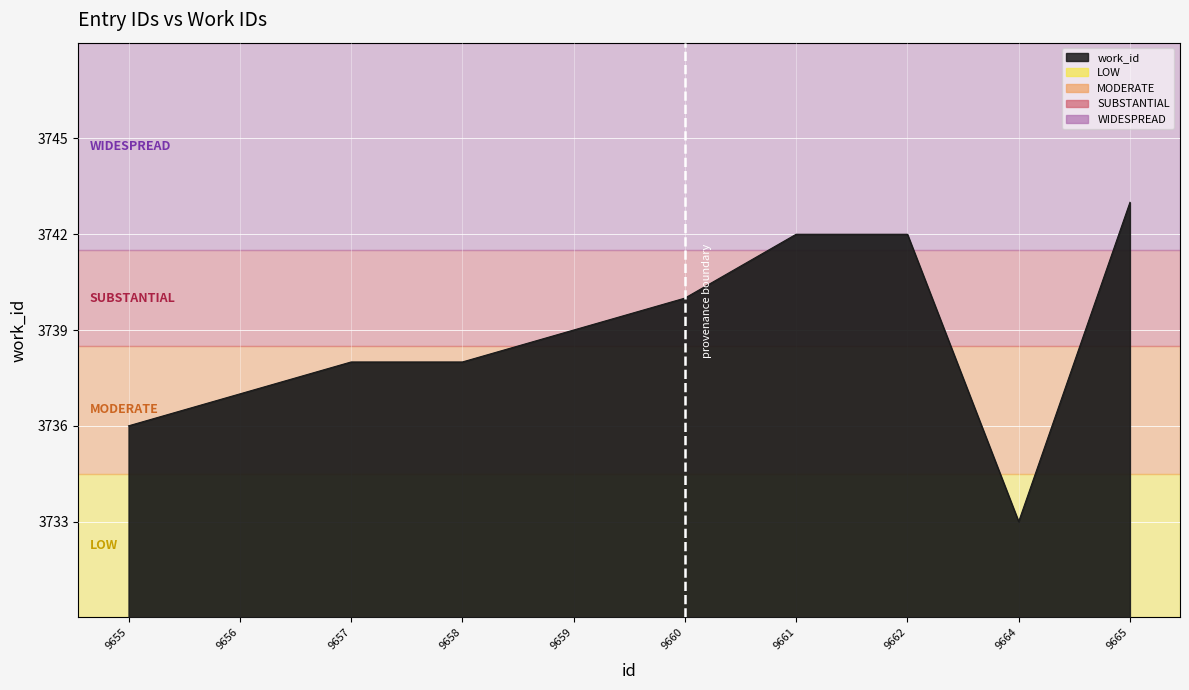

Read the value at 9657.

3738